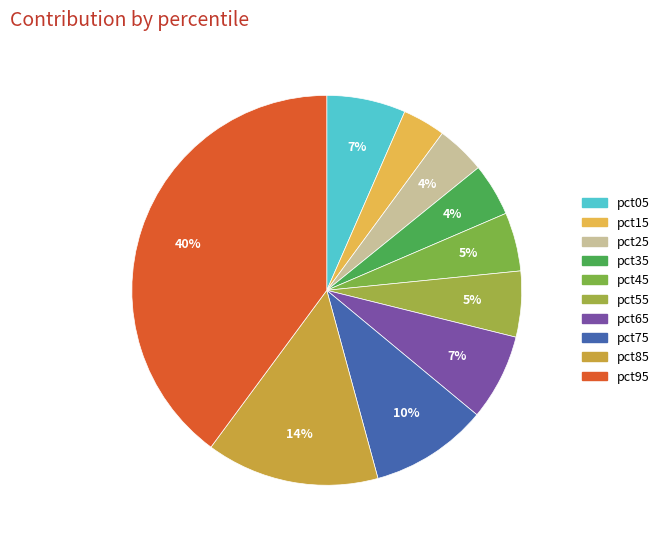

How many slices are in this pie chart?

10